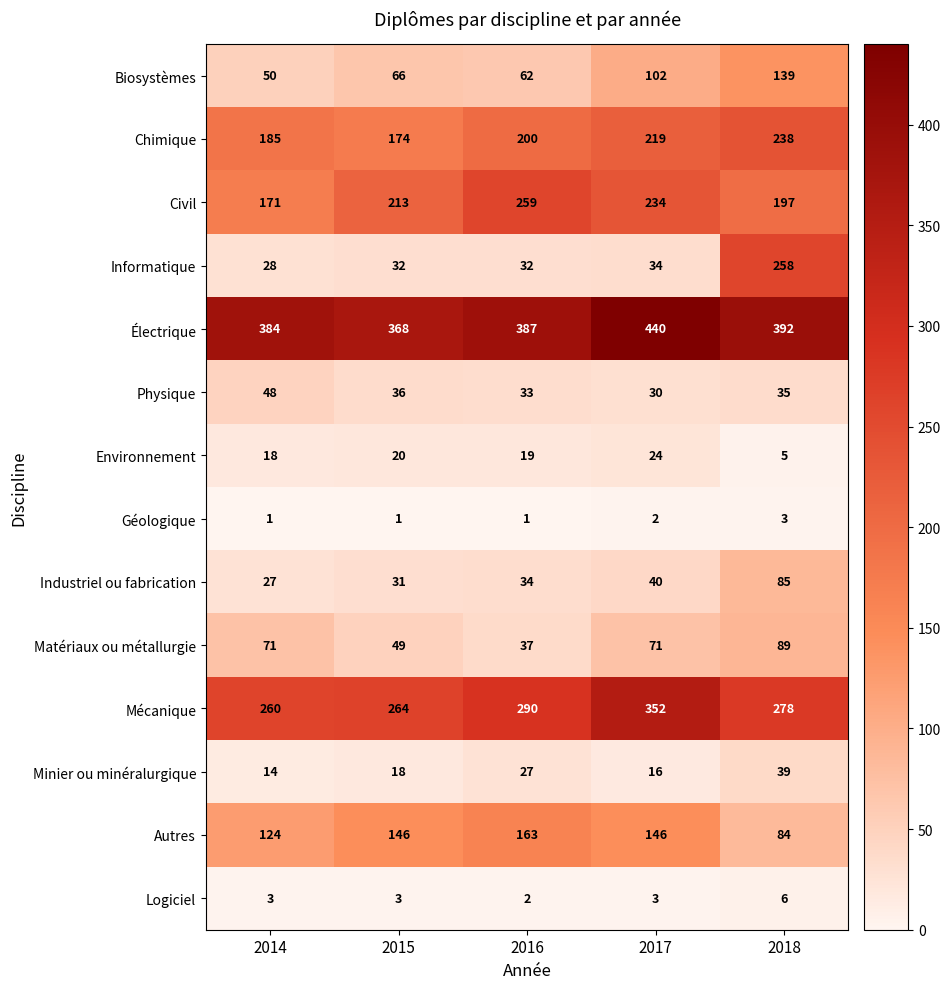

Read the Minier ou minéralurgique value at 2014.

14